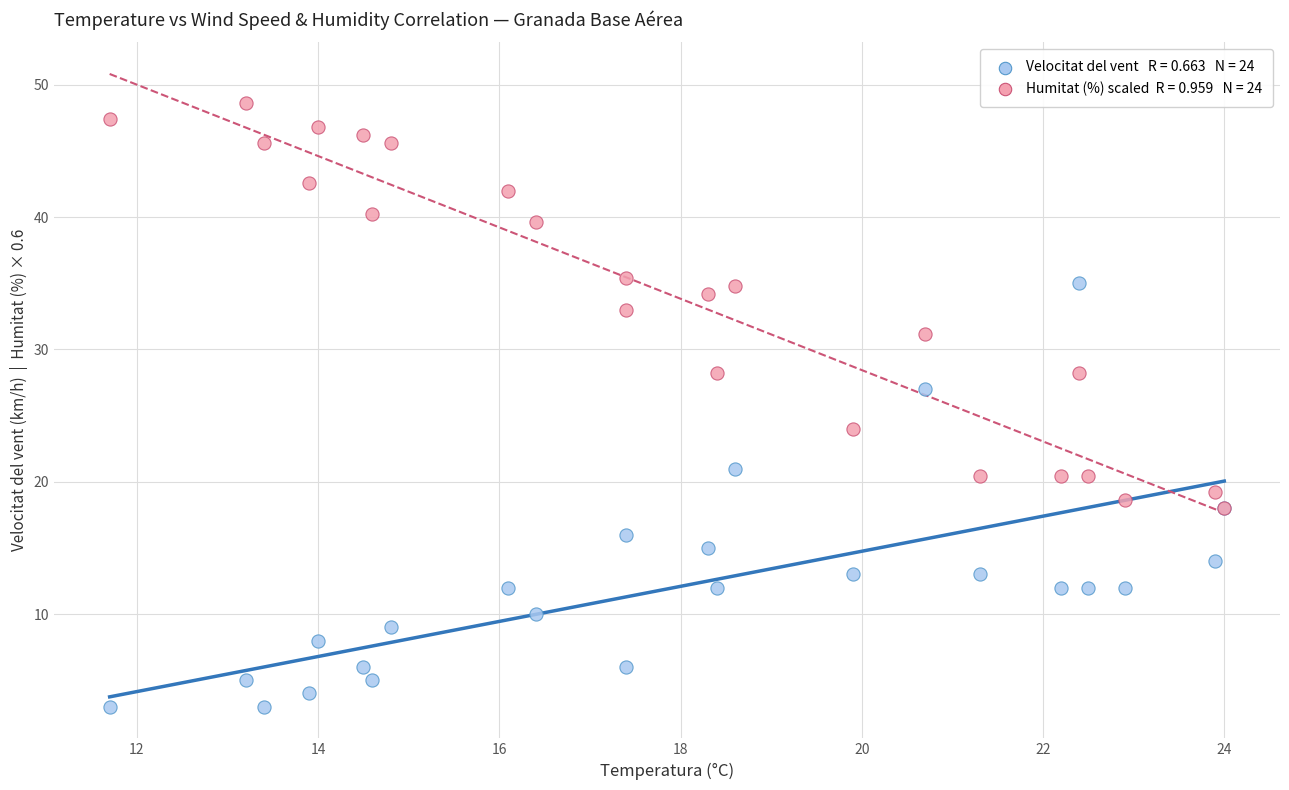

Across all series, what Y value is closest to 25?

24.0